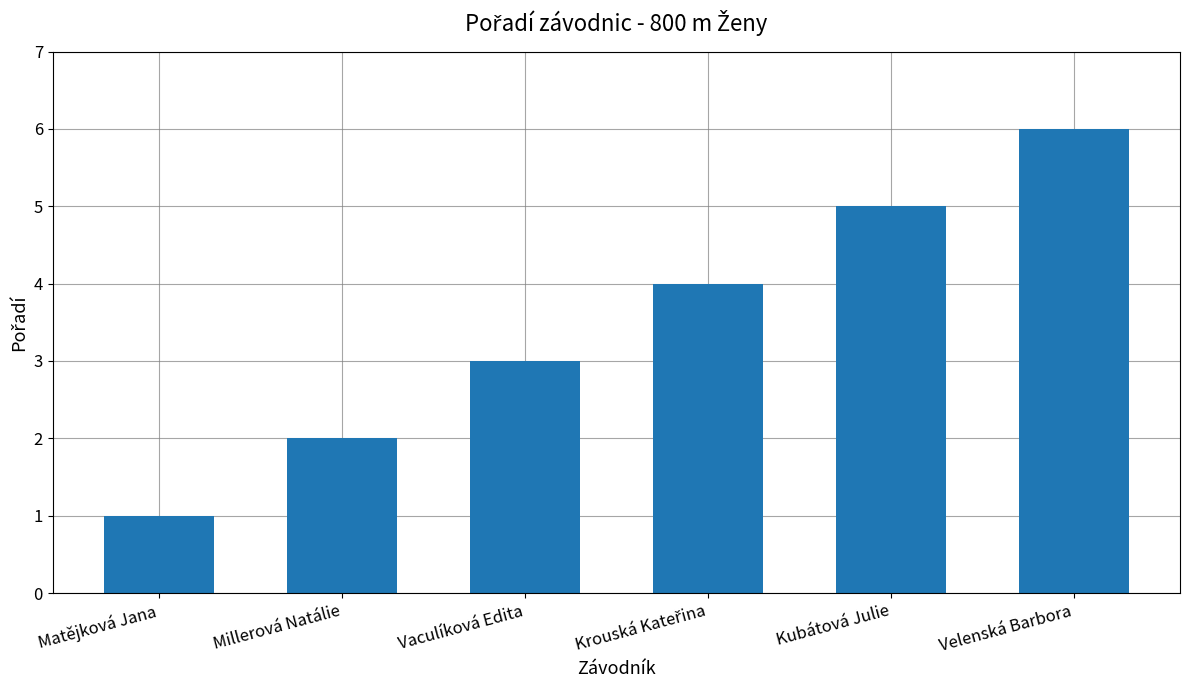

Which label corresponds to the largest value in the chart?

Velenská Barbora